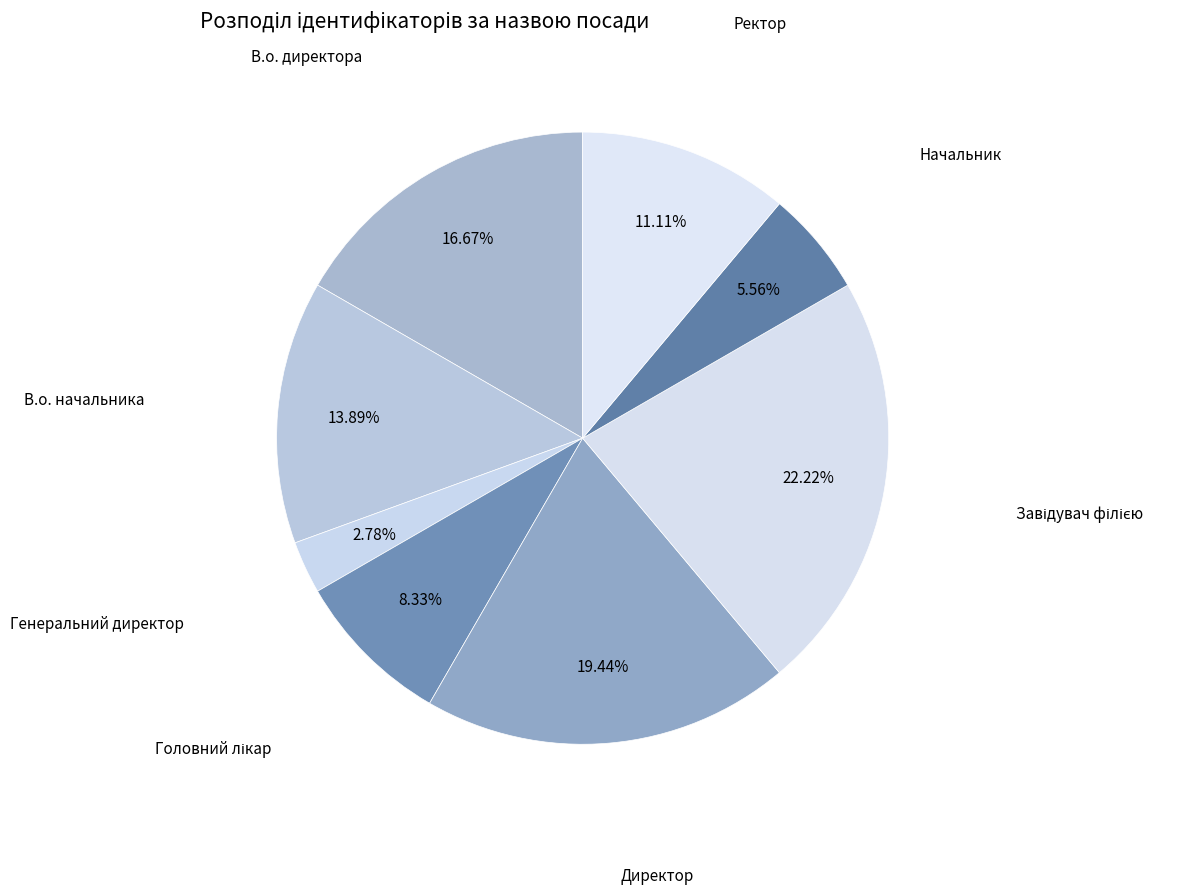

Which slice is the largest?

Завідувач філією